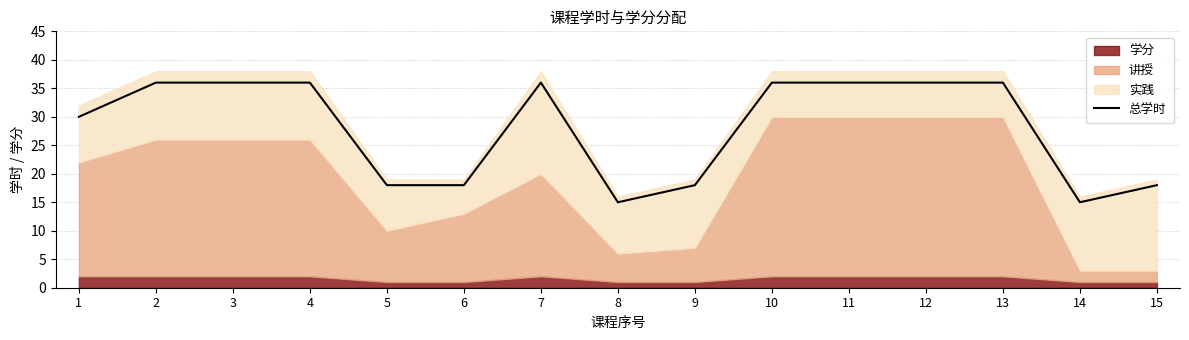

Rank the categories by value from lowest to highest.

8, 14, 5, 6, 9, 15, 1, 2, 3, 4, 7, 10, 11, 12, 13